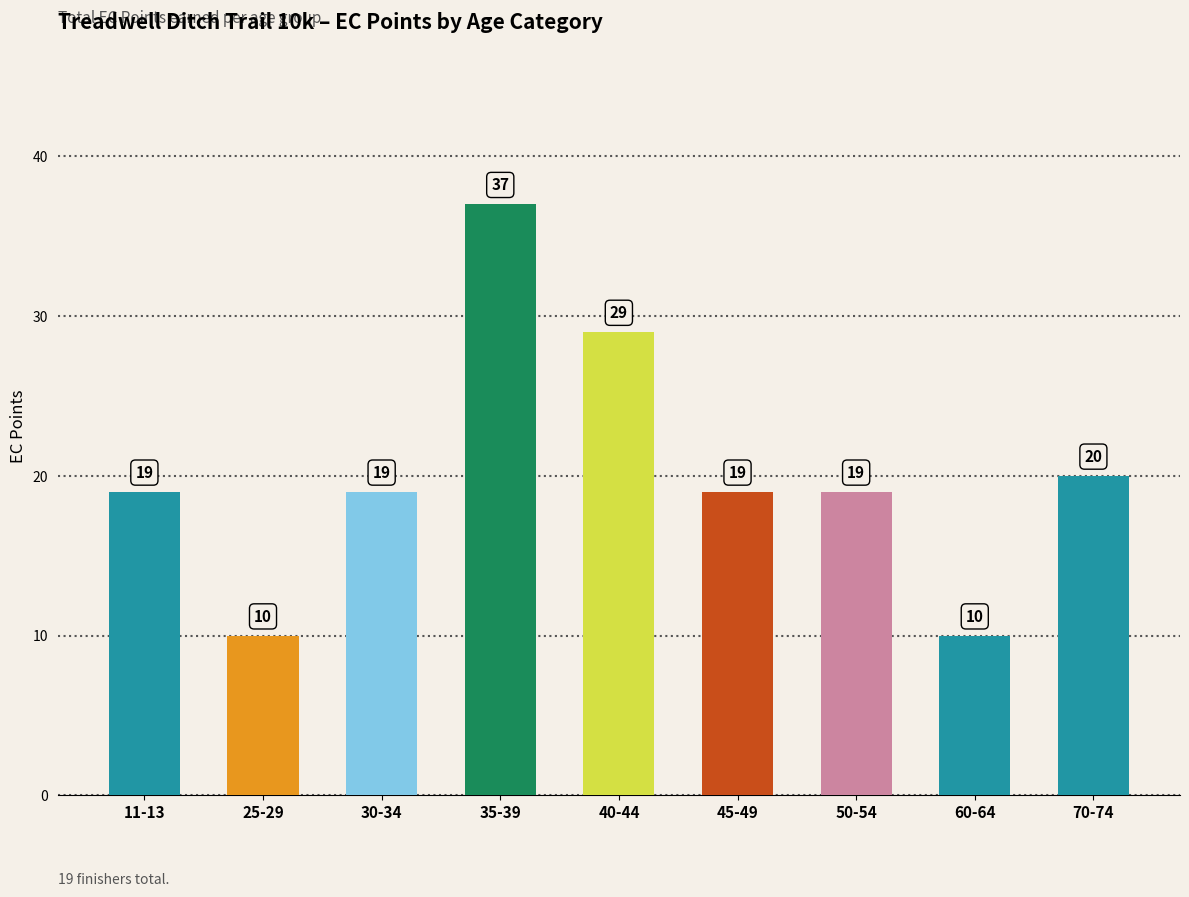

At which label is the value closest to 23?

70-74